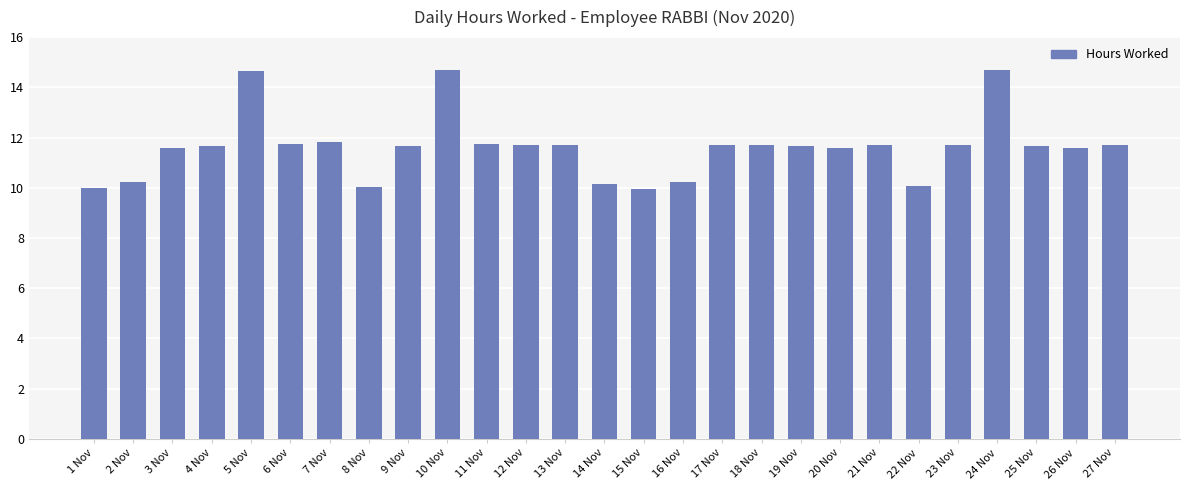

What is the smallest value displayed?

10.0